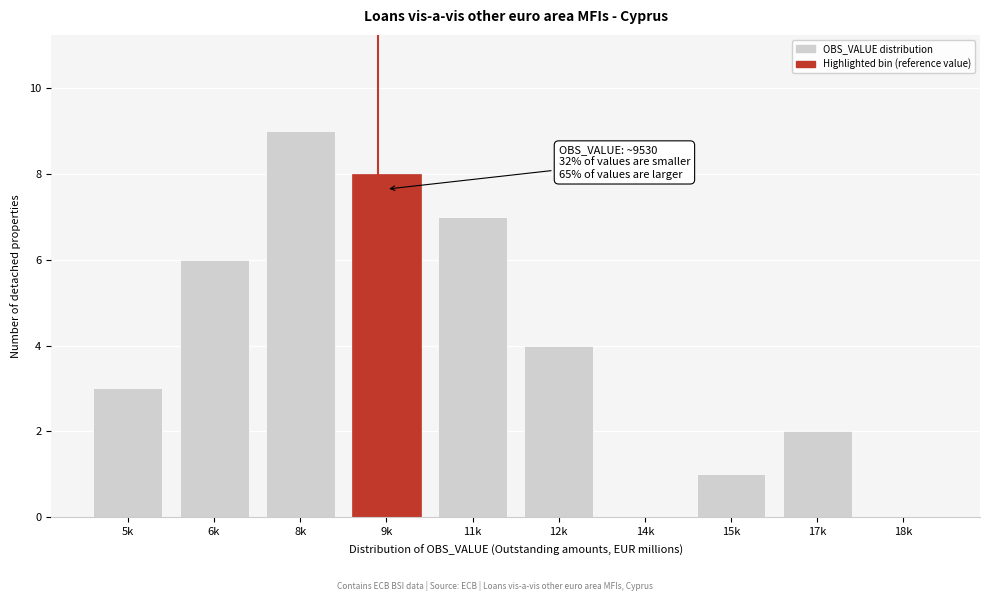

Reading left to right, list all the values displayed in this chart.

5k=3	6k=6	8k=9	9k=8	11k=7	12k=4	14k=0	15k=1	17k=2	18k=0